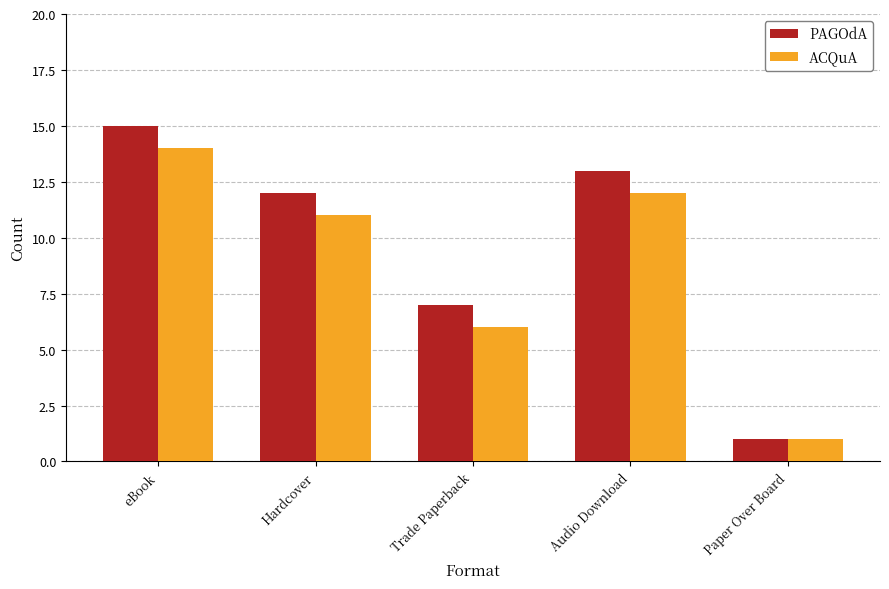

Which series has the widest spread of values?

PAGOdA